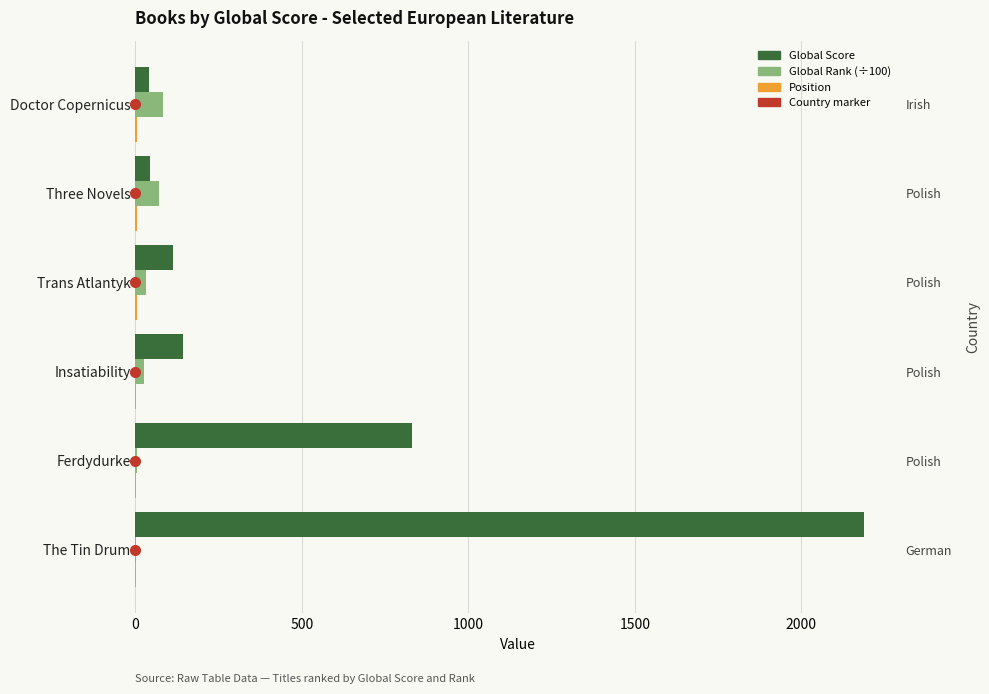

What is the greatest value displayed?

2189.0